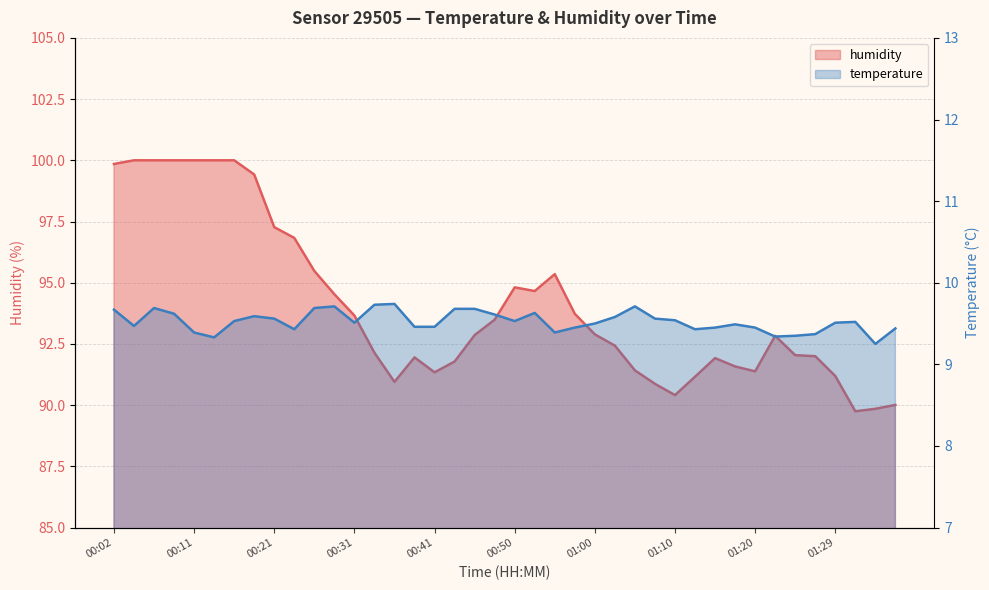

What is the average value of the humidity series?

94.0